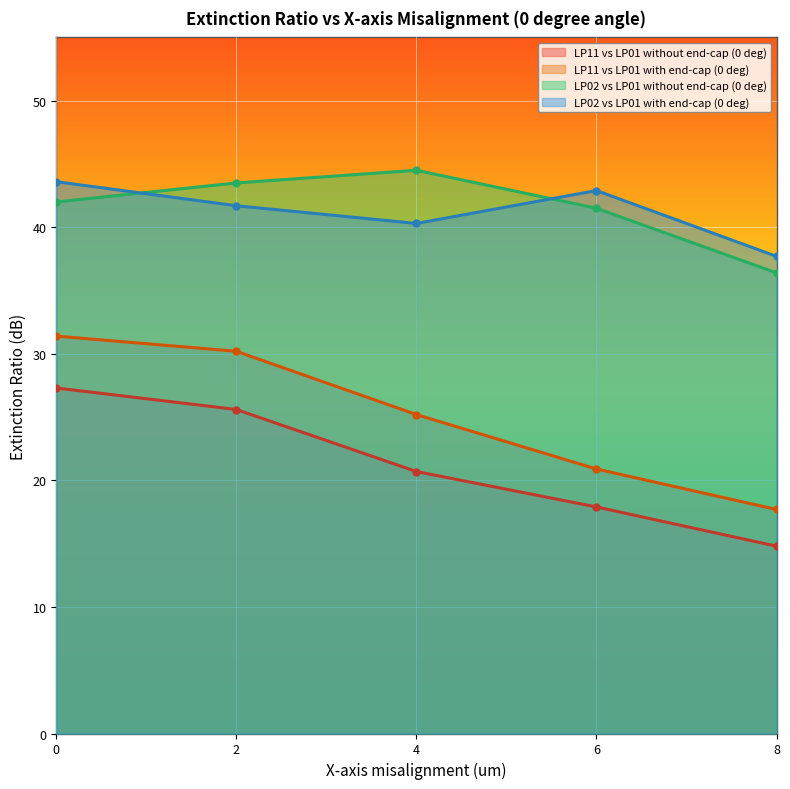

What is the value of the LP11 vs LP01 without end-cap (0 deg) point at the 2nd from the left?

25.6